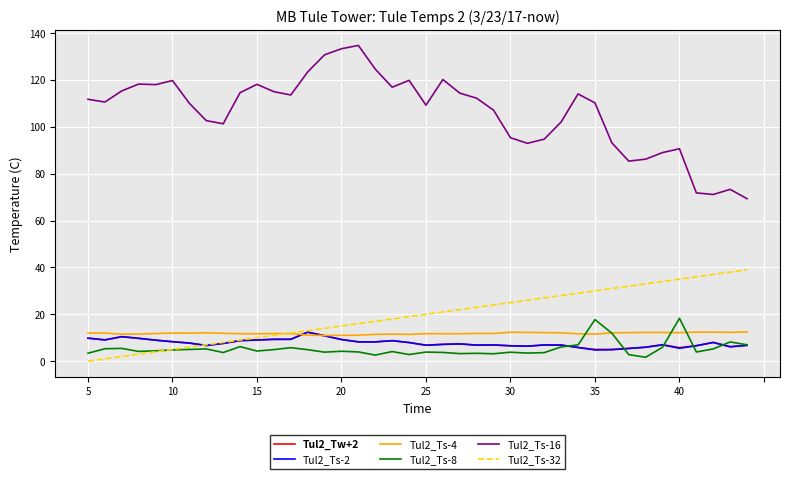

Which series has the largest total across all categories?

Tul2_Ts-16